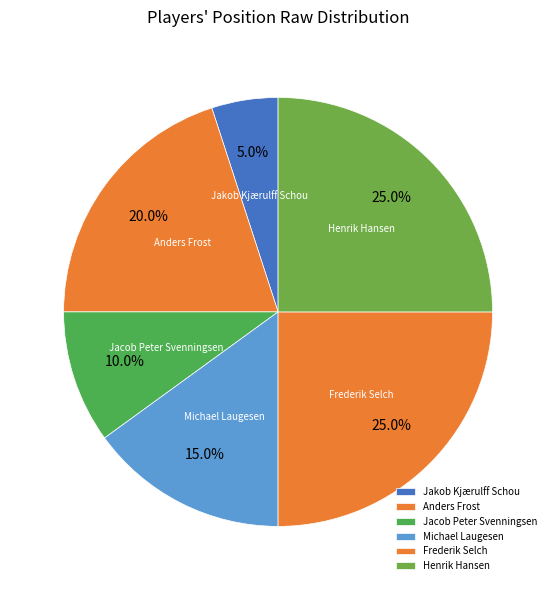

To the nearest percent, what is the combined percentage of Henrik Hansen and Jakob Kjærulff Schou?

30%